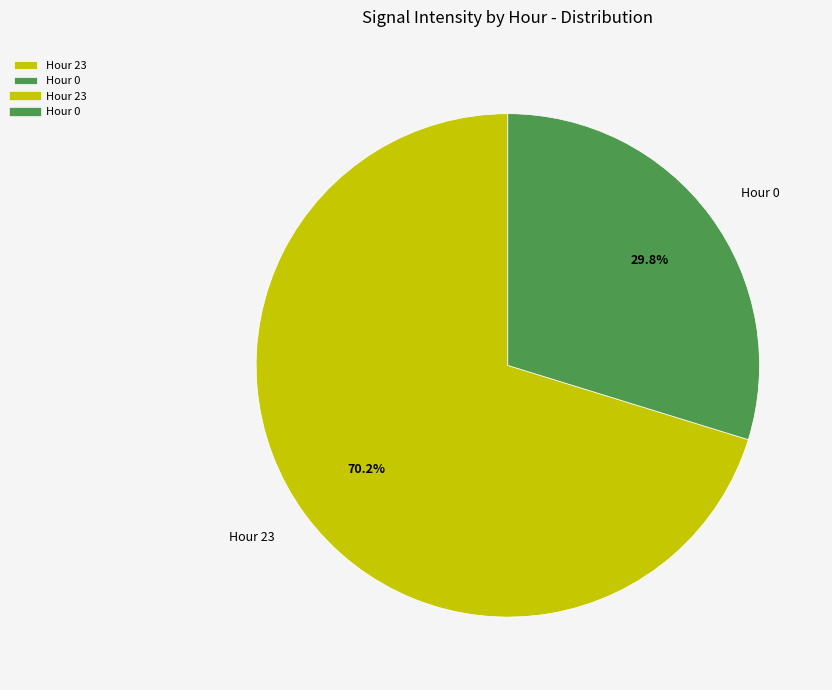

What is the ratio of the value at Hour 23 to the value at Hour 0?

2.4